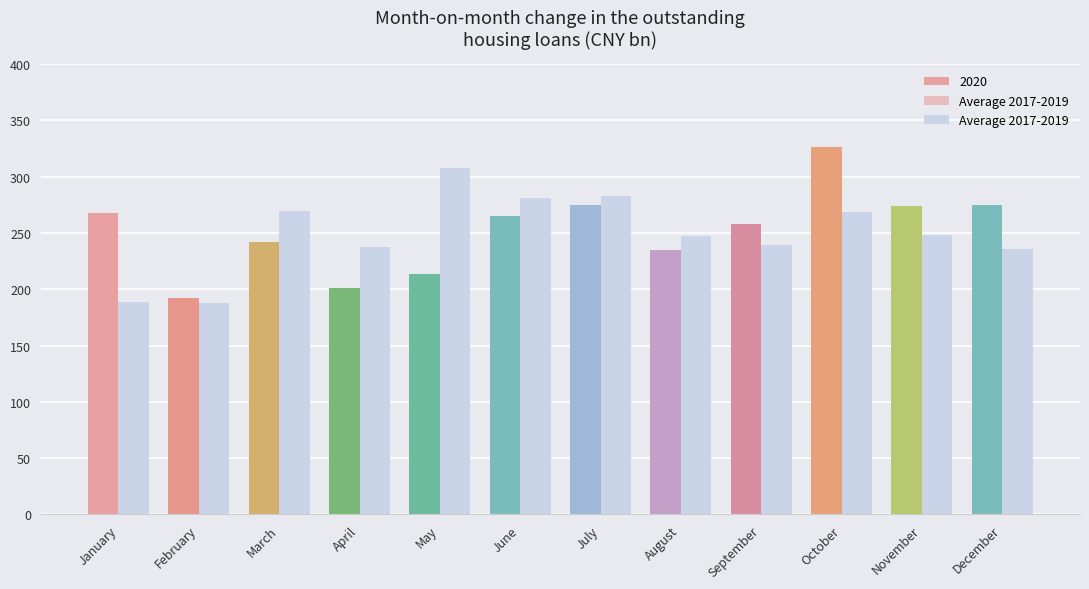

What is the minimum value shown in the chart?

188.1